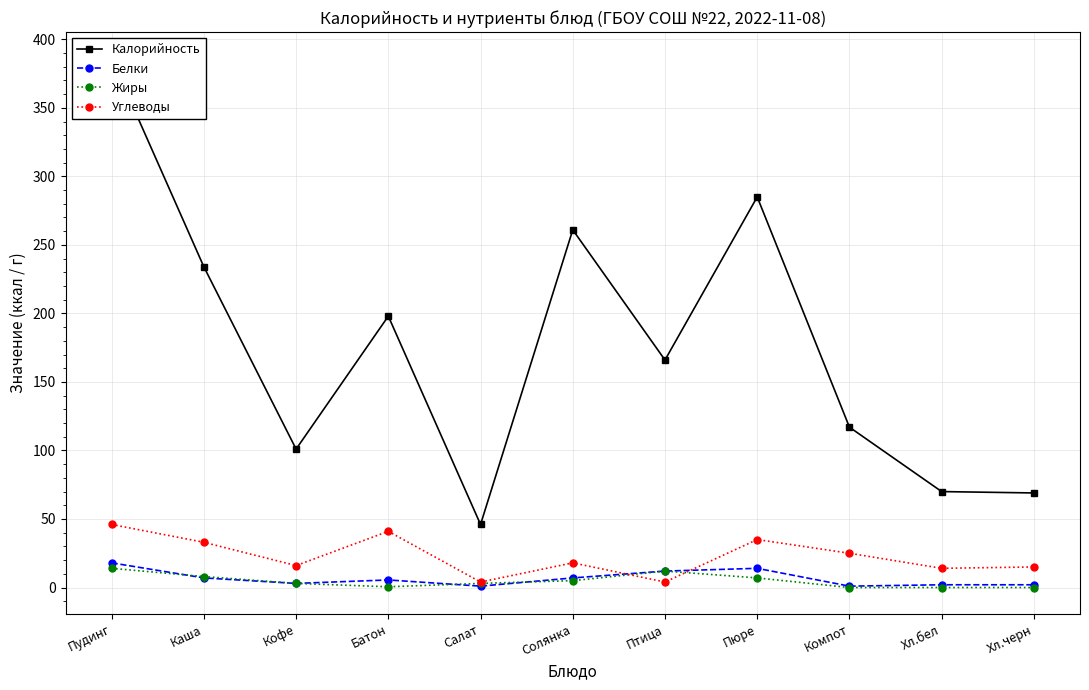

Is the value of Углеводы at Компот greater than the value of Калорийность at Хл.черн?

No